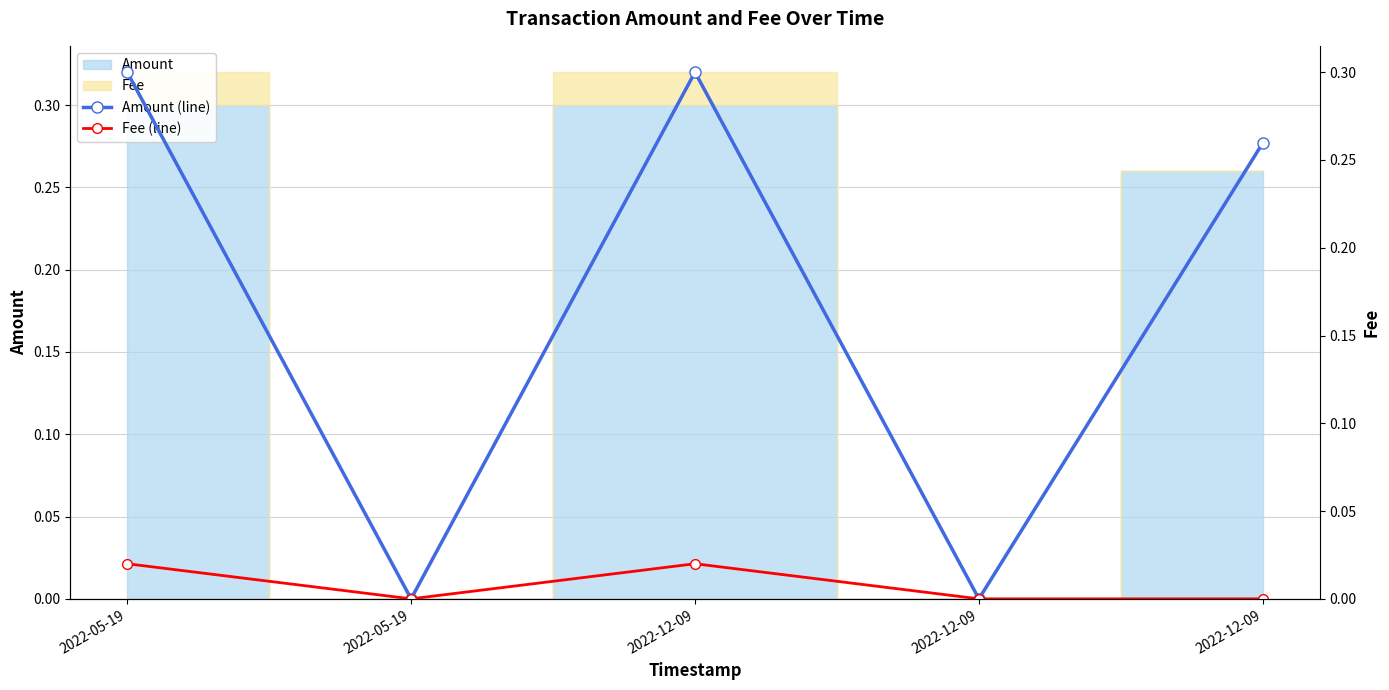

How many positive values does the Amount (line) series have?

3